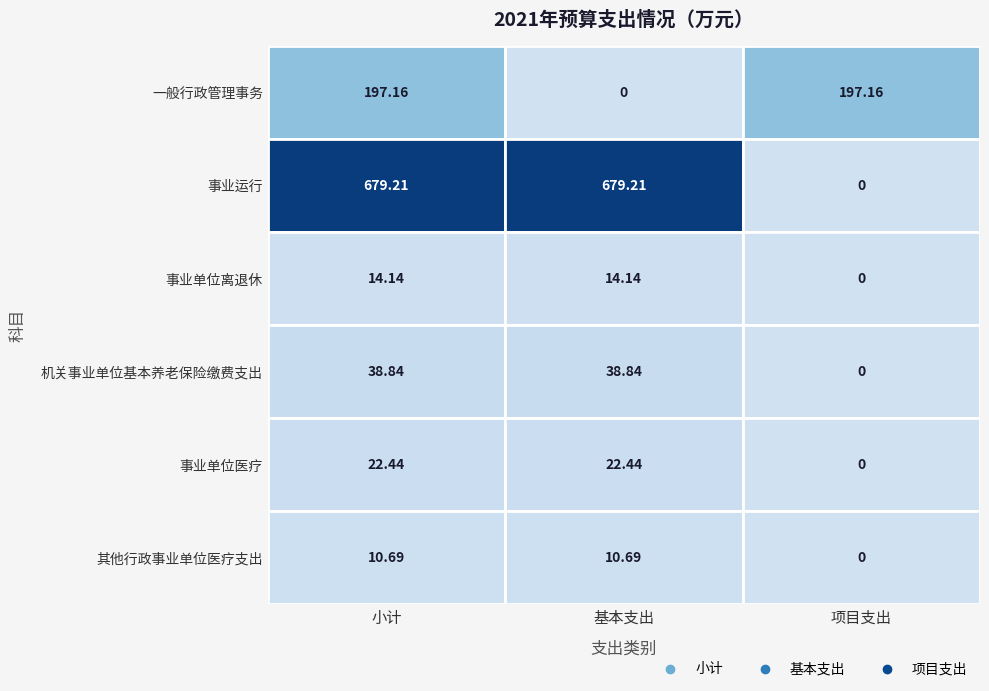

At how many categories does at least one series exceed 293?

2